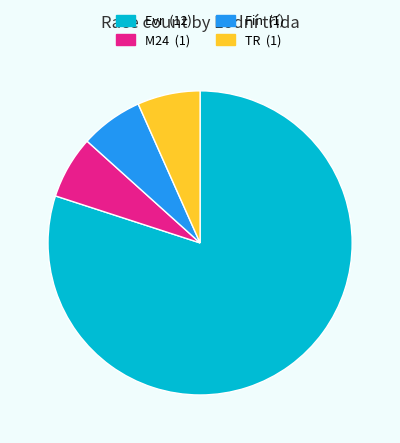

True or false: Fin accounts for 1% of the total.

False